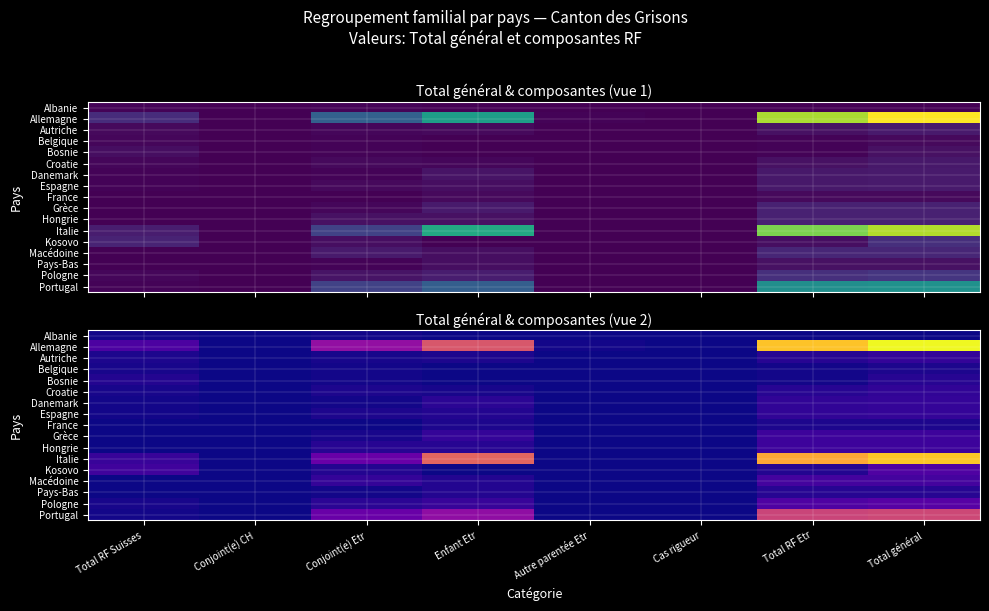

True or false: Albanie has a value of 1 at Conjoint(e) Etr.

True